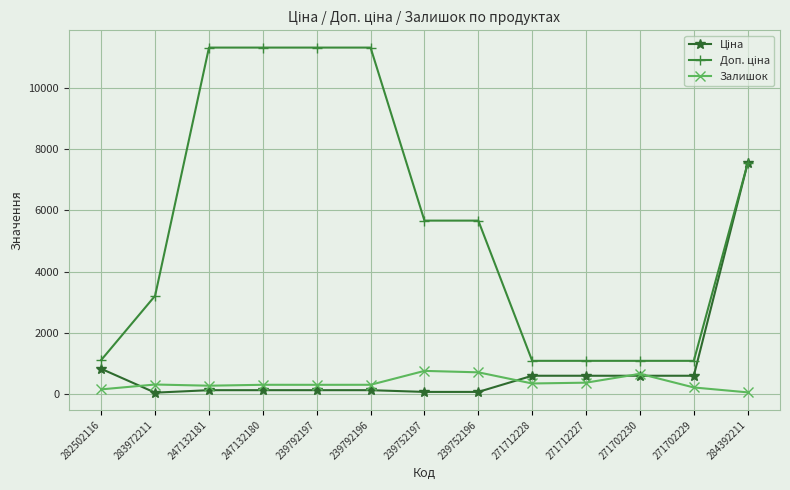

At how many categories does at least one series exceed 2717?

8